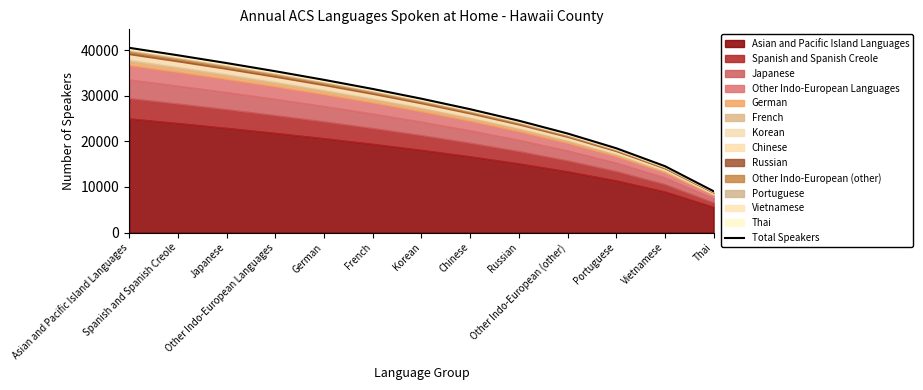

Where does the data first go above 29334?

Asian and Pacific Island Languages